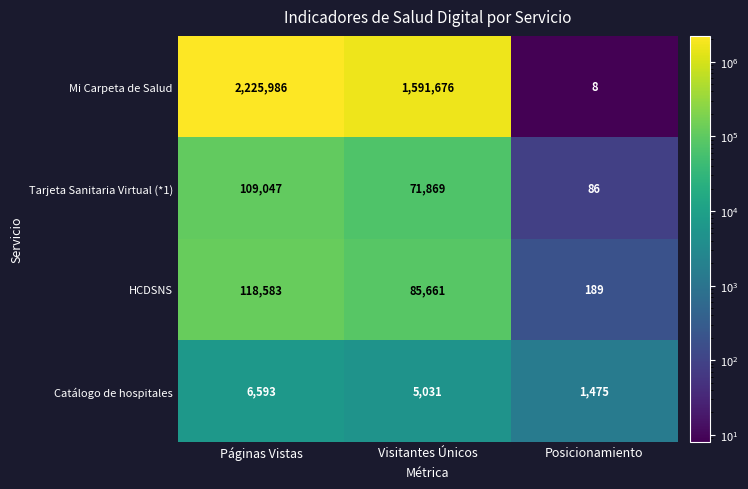

Reading left to right, extract all data points from this chart.

Mi Carpeta de Salud: Páginas Vistas=2225986	Visitantes Únicos=1591676	Posicionamiento=8
Tarjeta Sanitaria Virtual (*1): Páginas Vistas=109047	Visitantes Únicos=71869	Posicionamiento=86
HCDSNS: Páginas Vistas=118583	Visitantes Únicos=85661	Posicionamiento=189
Catálogo de hospitales: Páginas Vistas=6593	Visitantes Únicos=5031	Posicionamiento=1475